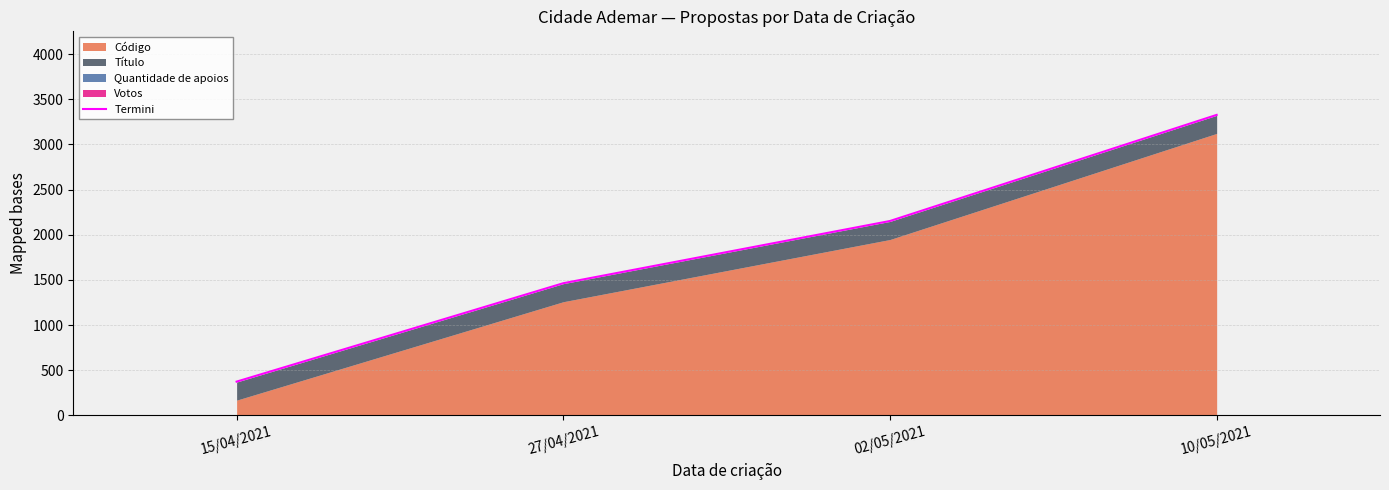

How many values in the Termini series are below 2152?

2